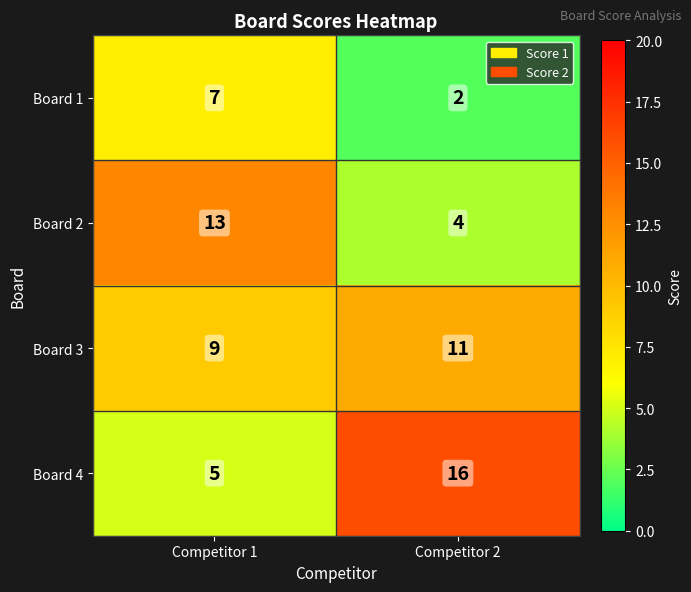

Reading right to left, list all the values displayed in this chart.

Board 1: 2	7
Board 2: 4	13
Board 3: 11	9
Board 4: 16	5